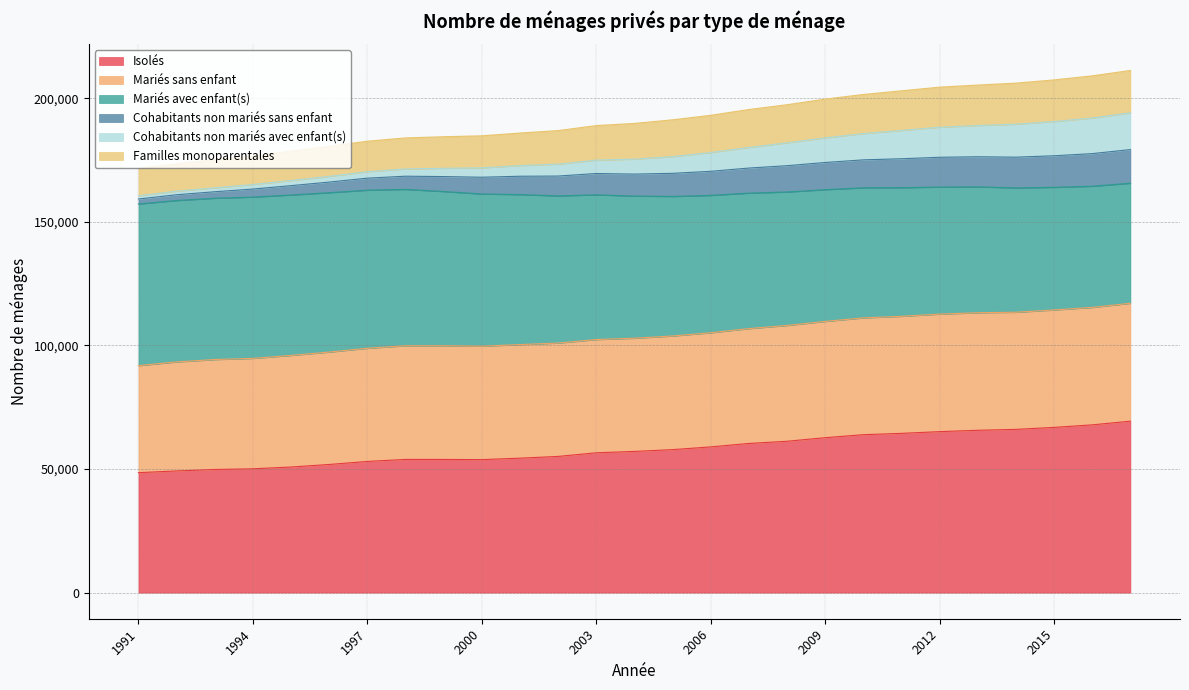

True or false: Cohabitants non mariés avec enfant(s) has more than 2 points higher than both neighbors.

False